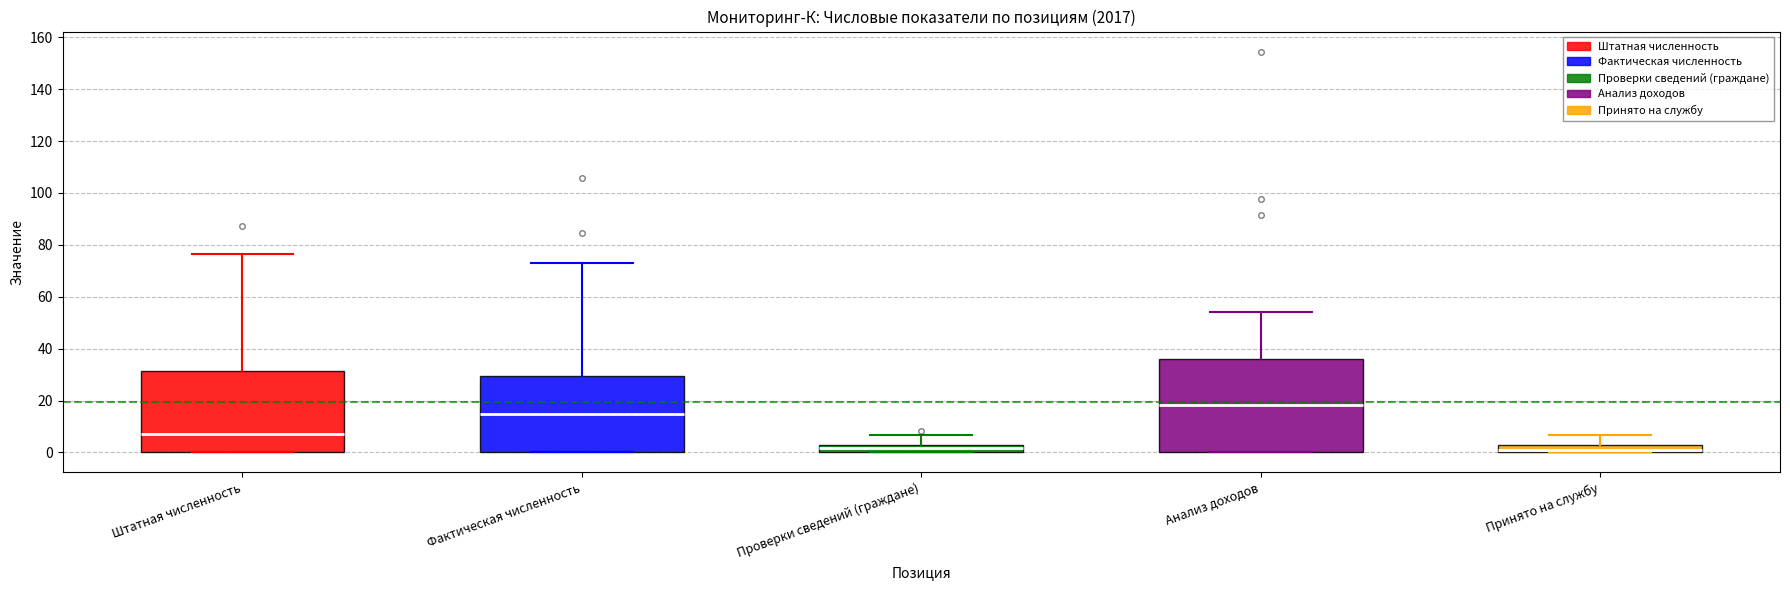

Which box is the tallest, from its lower edge to its upper edge?

Анализ доходов